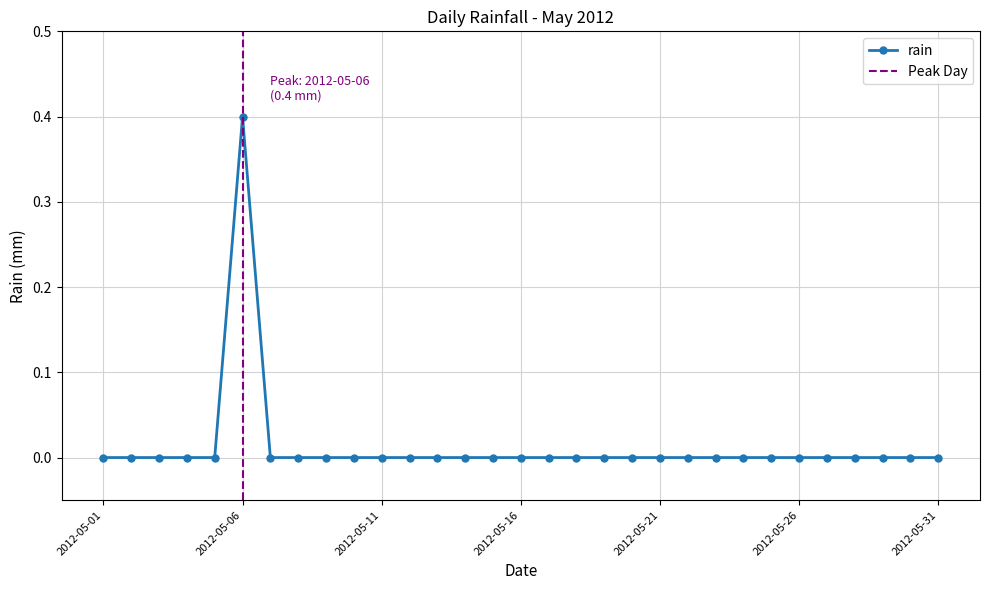

True or false: the data shows -0.3 at 2012-05-13.

False